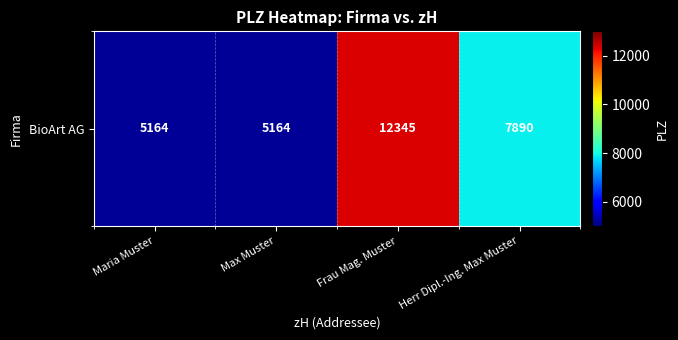

Rank the categories by value from highest to lowest.

Frau Mag. Muster, Herr Dipl.-Ing. Max Muster, Maria Muster, Max Muster